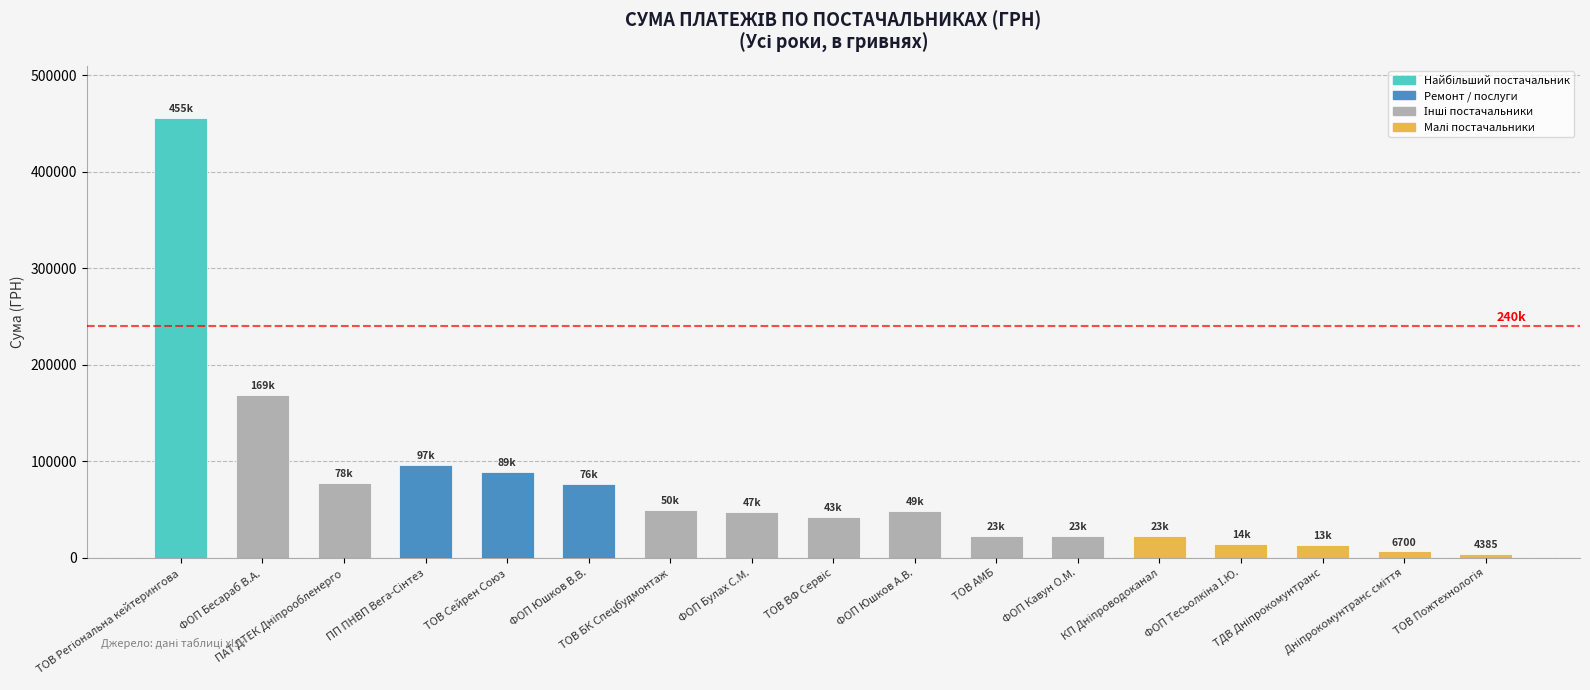

What is the average value?

74056.6